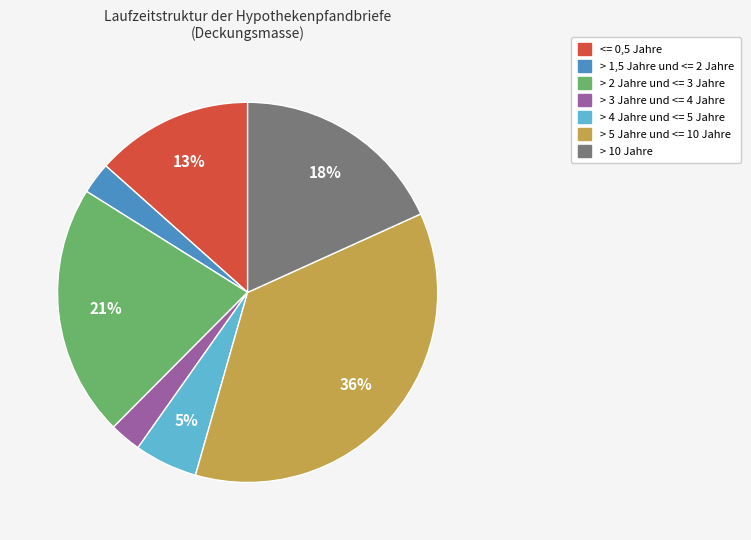

Which slice is the largest?

> 5 Jahre und <= 10 Jahre